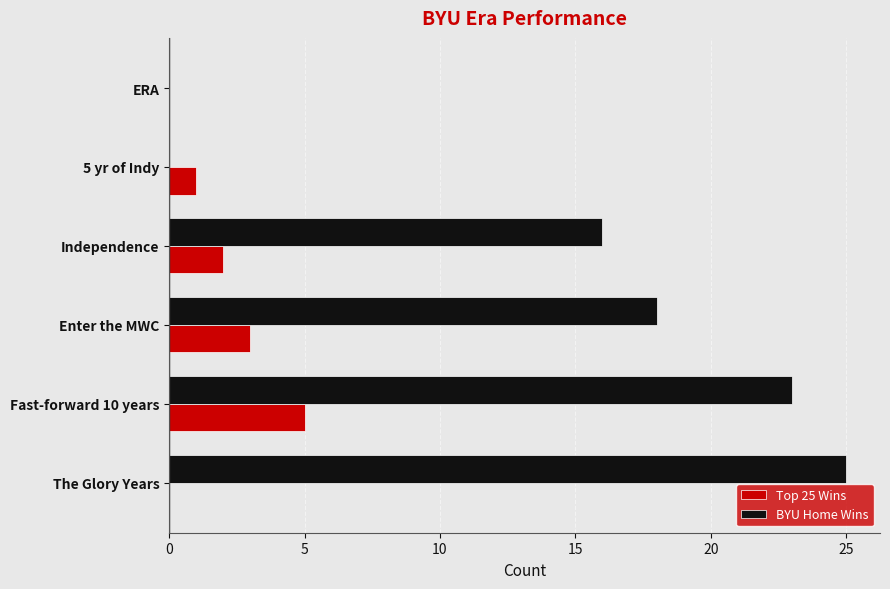

Which category has the highest value in the Top 25 Wins series?

Fast-forward 10 years